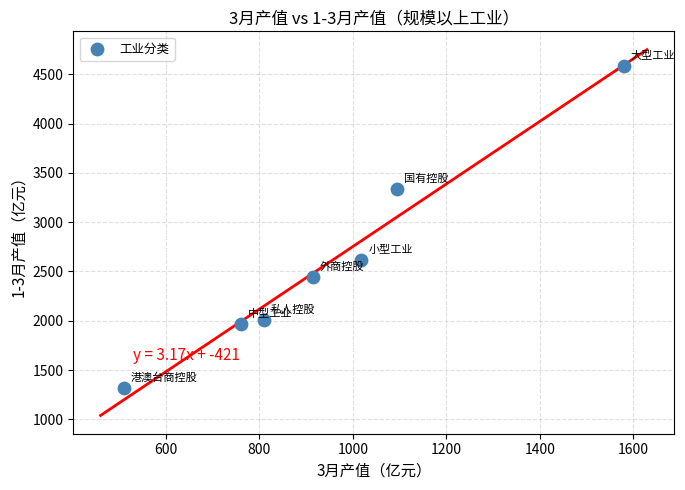

What is the range of Y values (max minus min)?

3269.4